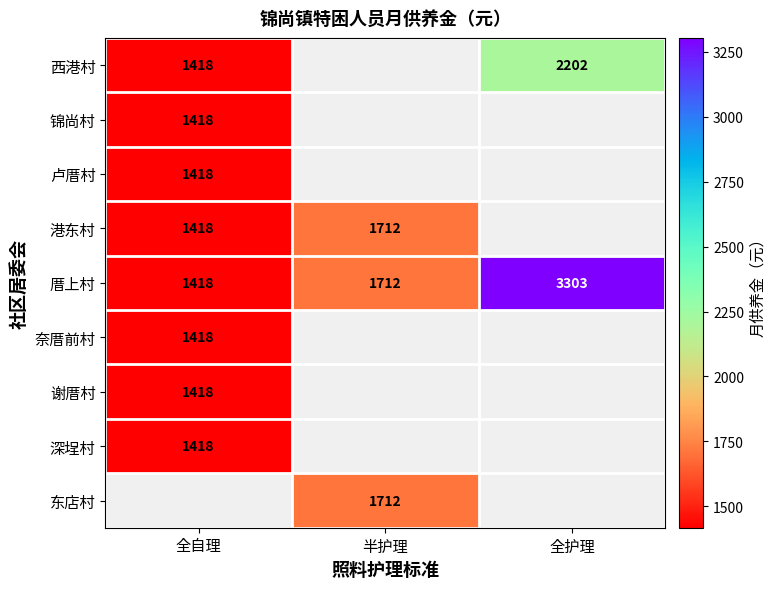

What is the maximum value shown in the chart?

3303.0